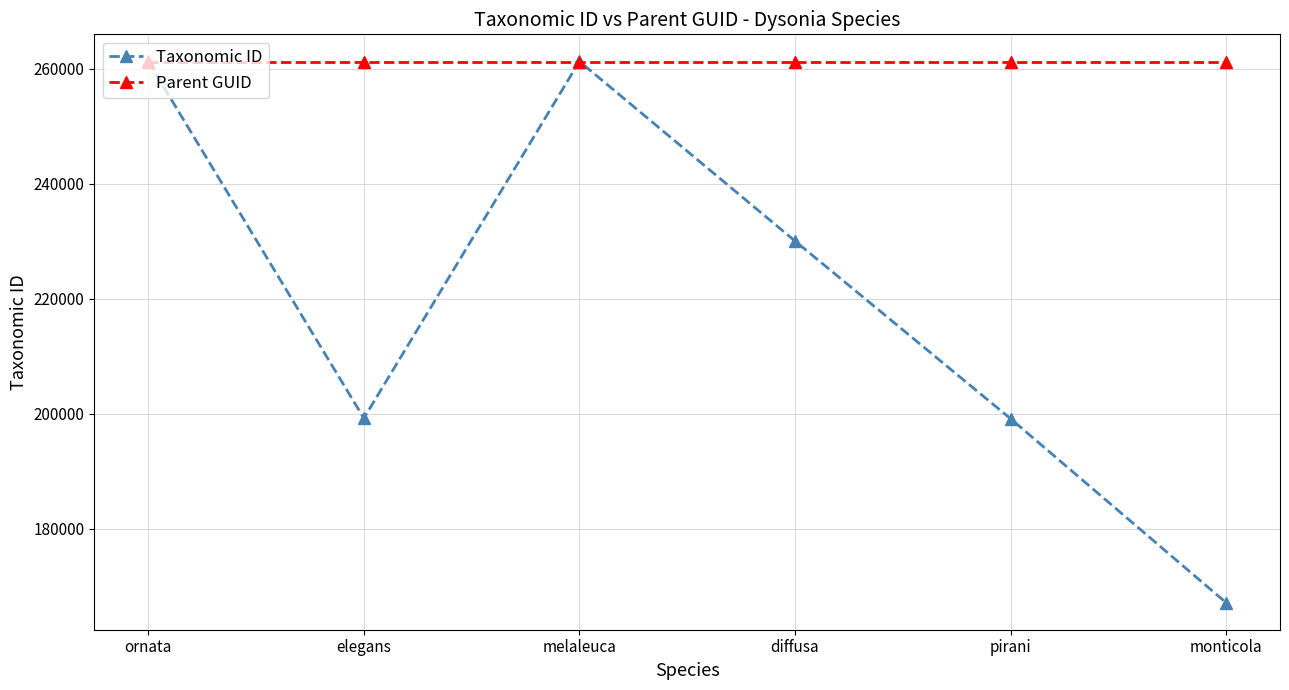

What is the label of the 5th point from the right?

elegans